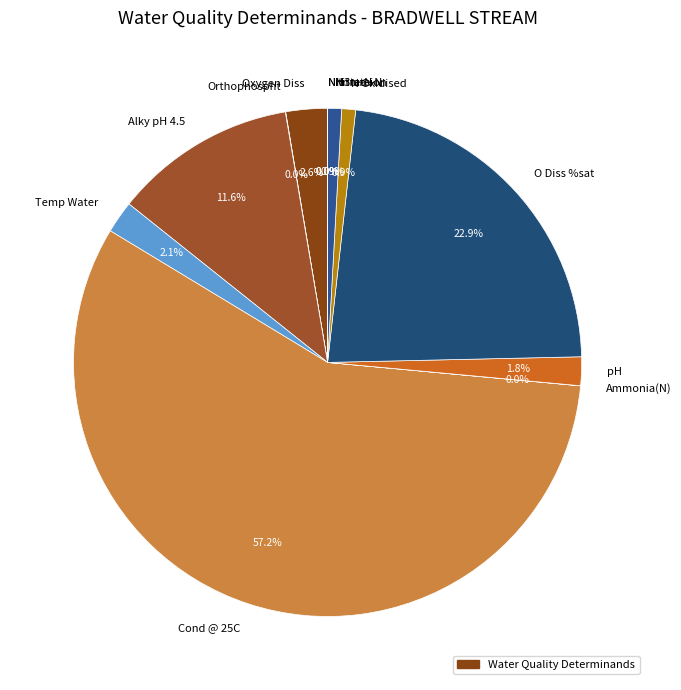

Does any single category account for the majority?

Yes